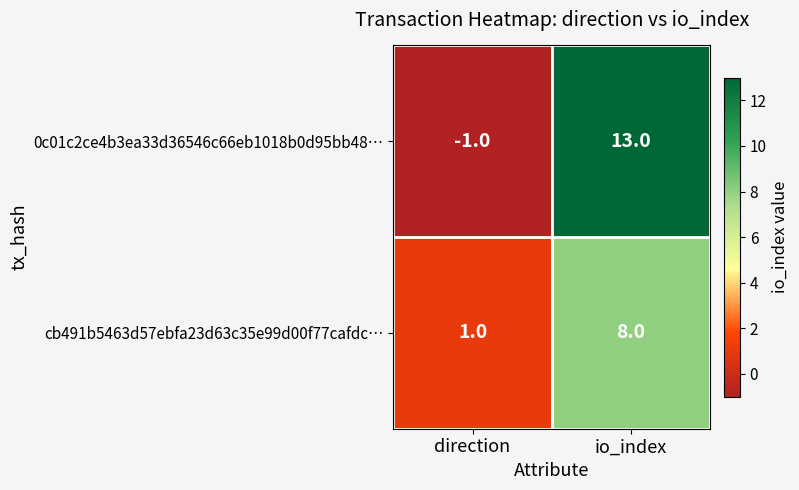

Reading right to left, list all the values displayed in this chart.

0c01c2ce4b3ea33d36546c66eb1018b0d95bb48…: io_index=13	direction=-1
cb491b5463d57ebfa23d63c35e99d00f77cafdc…: io_index=8	direction=1